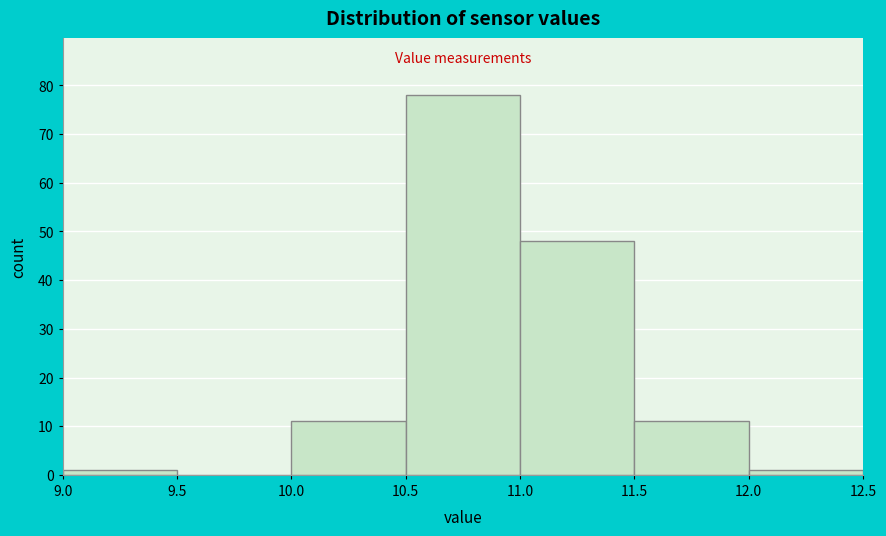

Reading left to right, transcribe this chart: for each bar, give the range it covers on the x-axis and its height. The values are not printed on the chart, so give them approximately, as read against the axis.

9.0 to 9.5: 1
9.5 to 10.0: 0
10.0 to 10.5: 11
10.5 to 11.0: 78
11.0 to 11.5: 48
11.5 to 12.0: 11
12.0 to 12.5: 1